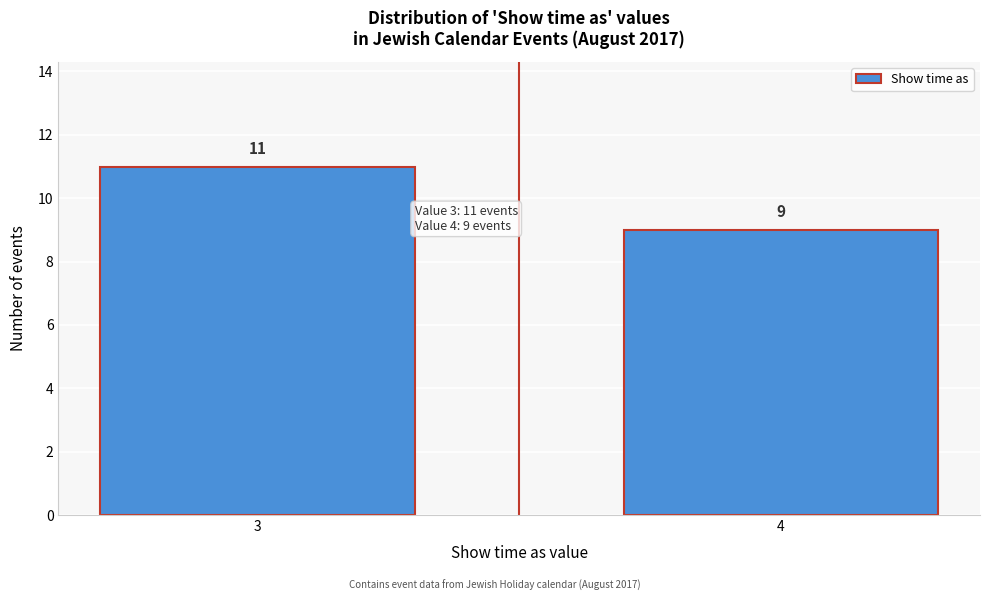

Reading right to left, what are all the values shown in this chart?

9	11